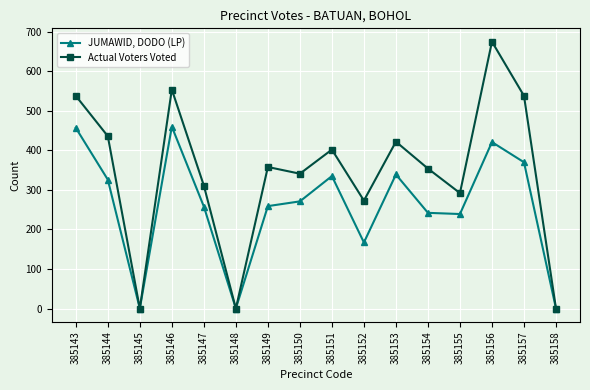

Which series has the widest spread of values?

Actual Voters Voted